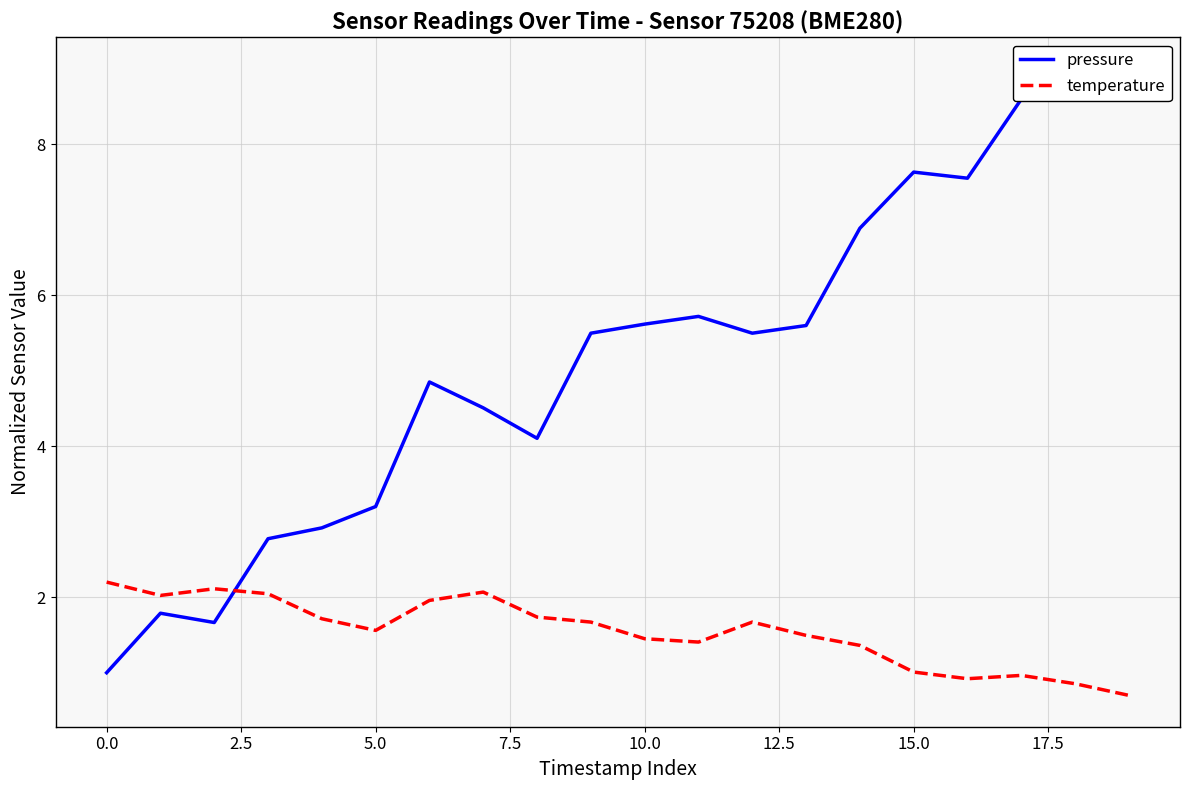

Reading left to right, list all the values displayed in this chart.

pressure: 1.0	1.8	1.7	2.8	2.9	3.2	4.8	4.5	4.1	5.5	5.6	5.7	5.5	5.6	6.9	7.6	7.5	8.6	9.0	9.0
temperature: 2.2	2.0	2.1	2.0	1.7	1.6	2.0	2.1	1.7	1.7	1.4	1.4	1.7	1.5	1.4	1.0	0.9	1.0	0.9	0.7